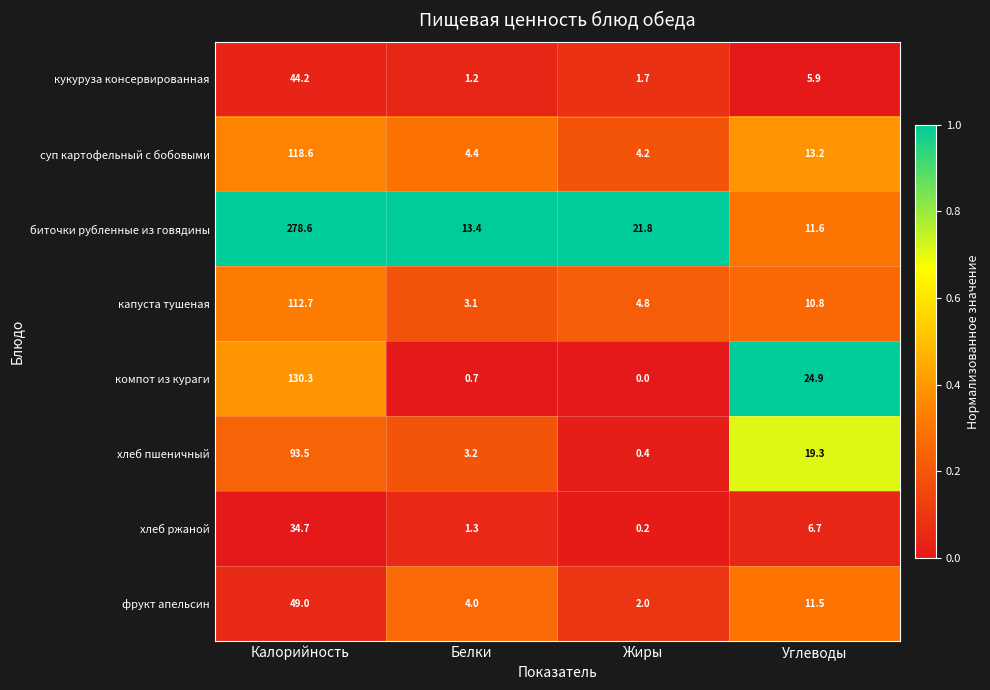

What is the maximum value shown in the chart?

278.6